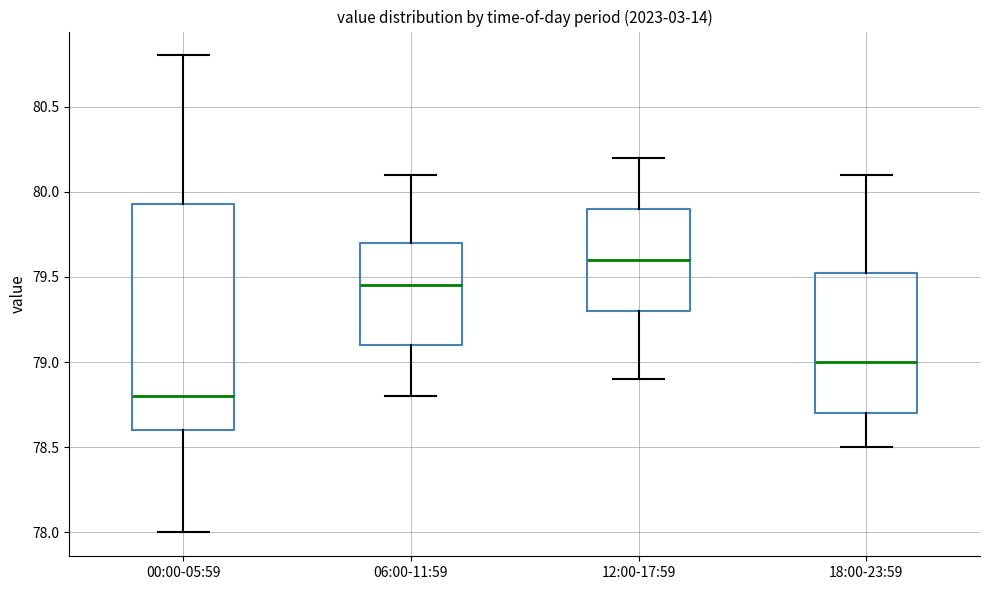

Reading left to right, transcribe this box plot: for each box, give where its median line is, the range the box spans, and where its two whiskers end, as read against the y-axis. The values are not printed on the chart, so give them approximately, as read against the axis.

00:00-05:59: median 78.80, box 78.60 to 79.95, whiskers 78.00 to 80.80
06:00-11:59: median 79.45, box 79.10 to 79.70, whiskers 78.80 to 80.10
12:00-17:59: median 79.60, box 79.30 to 79.90, whiskers 78.90 to 80.20
18:00-23:59: median 79.00, box 78.70 to 79.55, whiskers 78.50 to 80.10